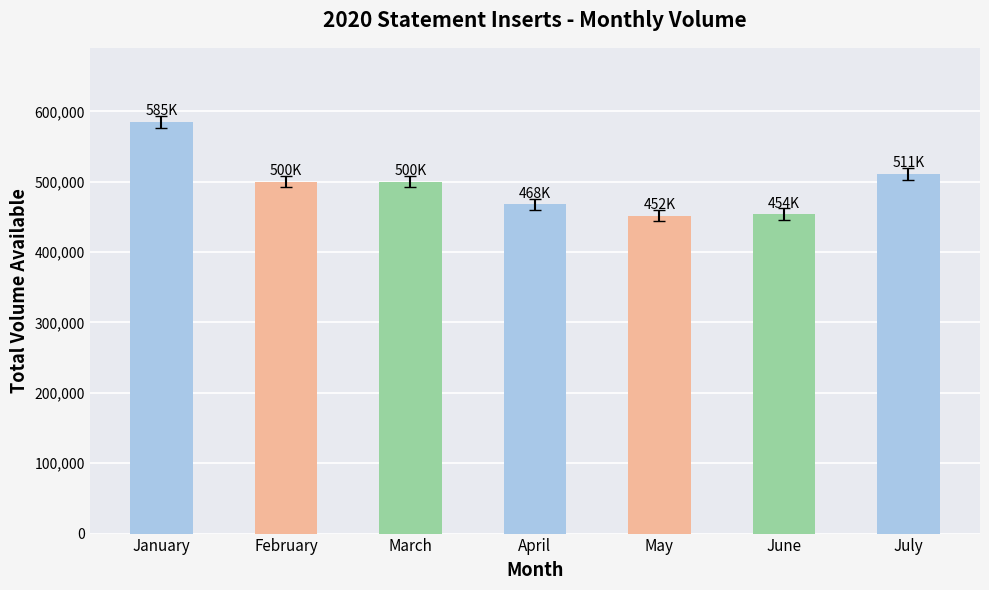

What is the value of the 3rd bar from the left?

500000